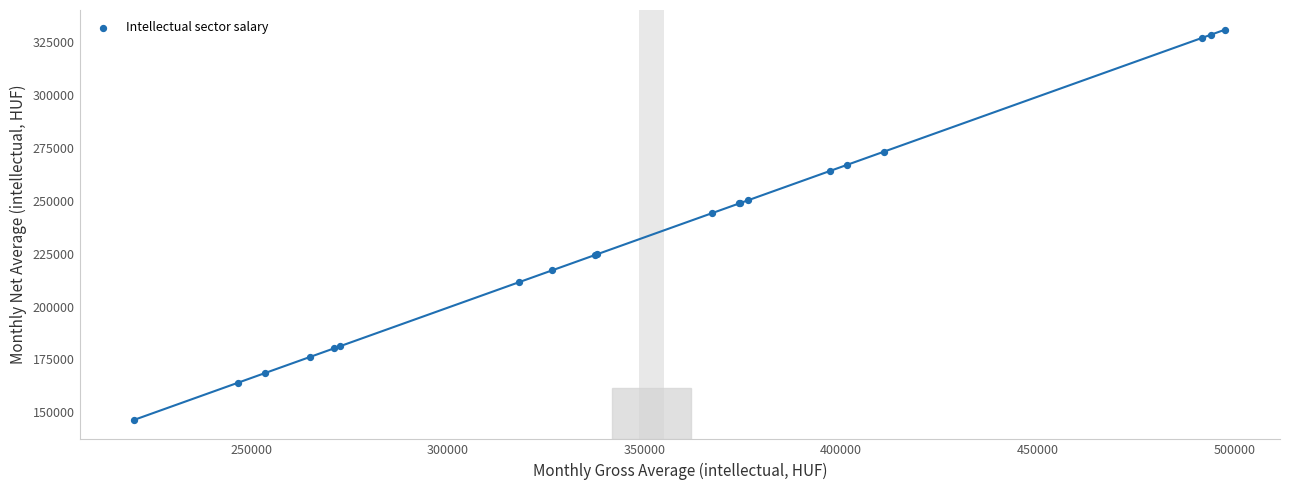

What Y value in the scatter plot is closest to 238710?

244101